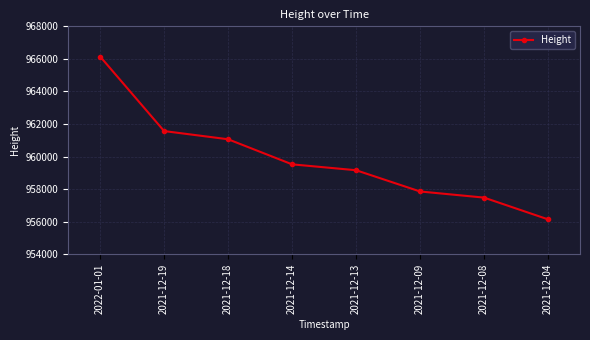

What is the sum of all values?

7678964